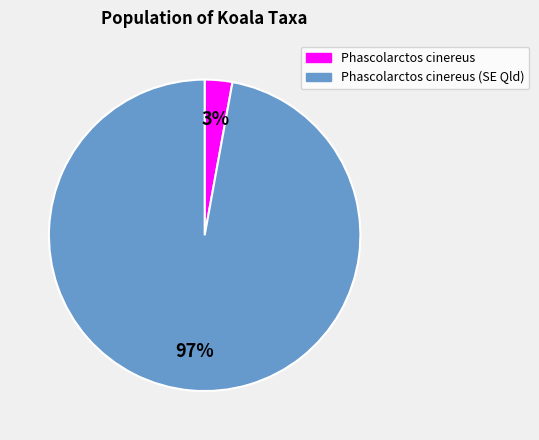

To the nearest percent, what is the difference between the largest and smallest slice percentages?

94%